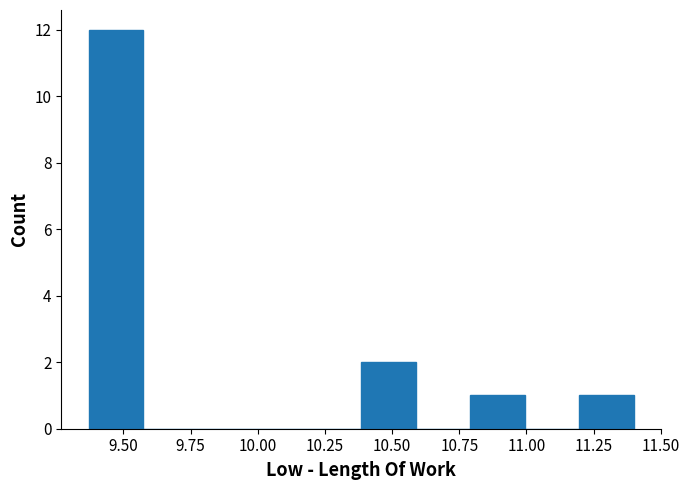

What is the height of the bar covering 10.80 to 11.00 on the x-axis? Neither the bar edges nor the heights are printed on the chart, so give them approximately, as read against the axes.

1